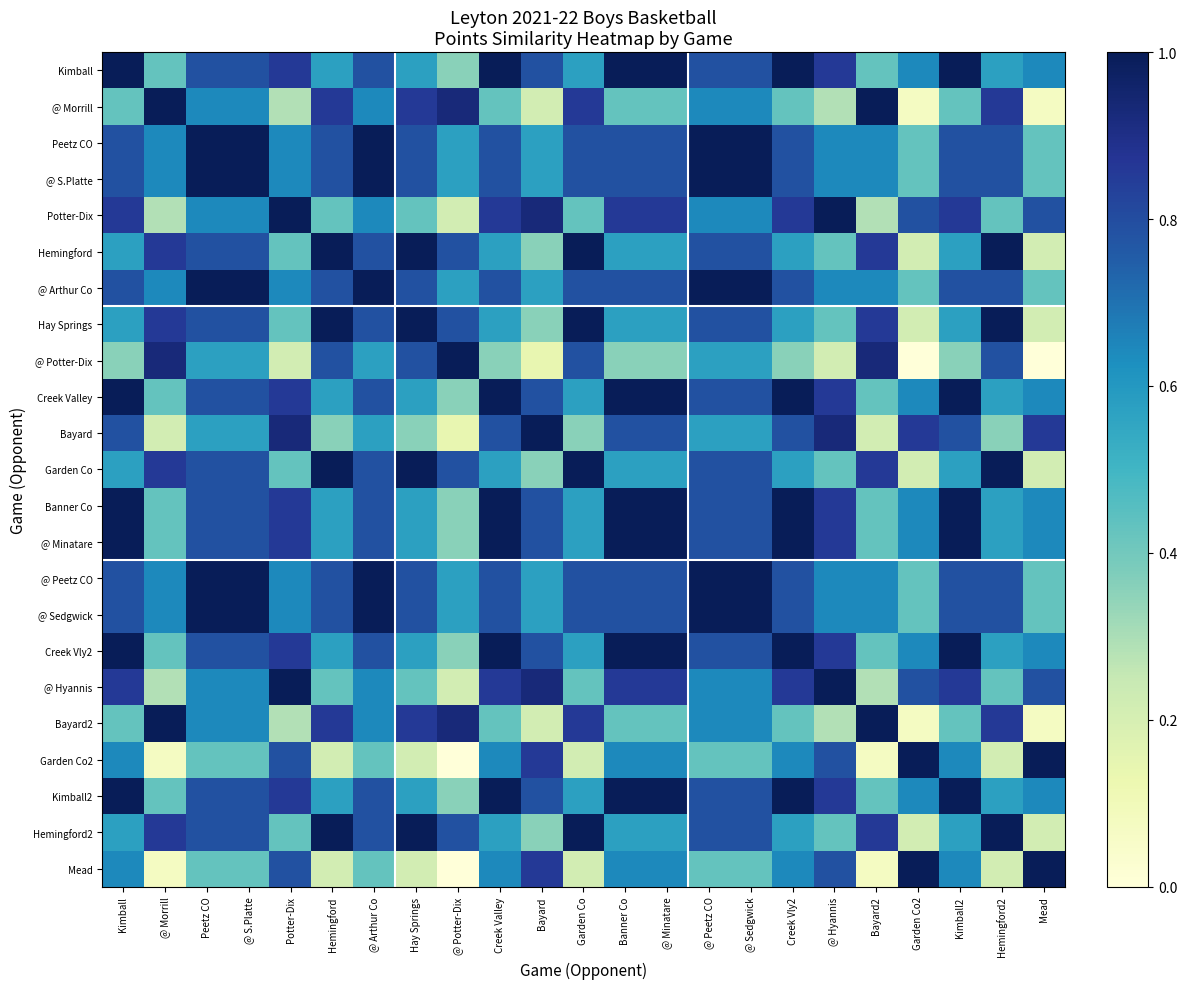

What is the total value across all series at Peetz CO?

17.4